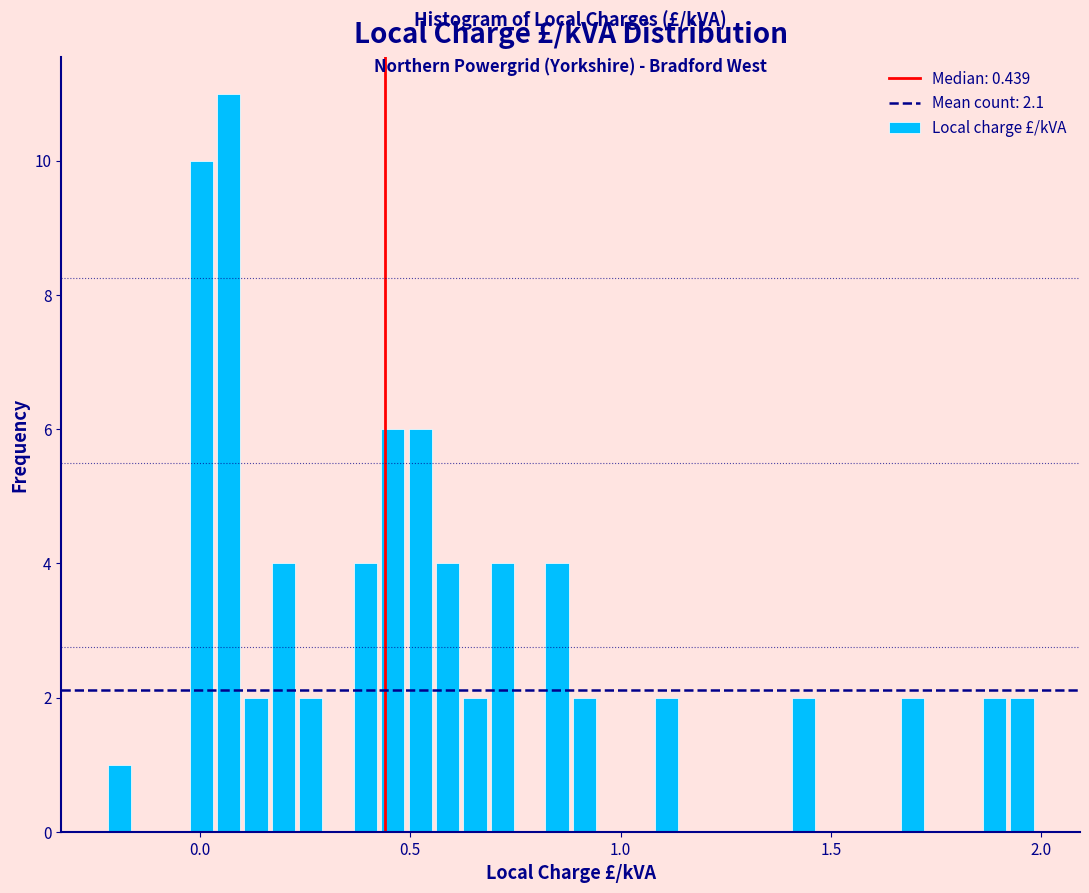

Read against the x-axis, roughly where is the centre of the tallest bar?

0.05